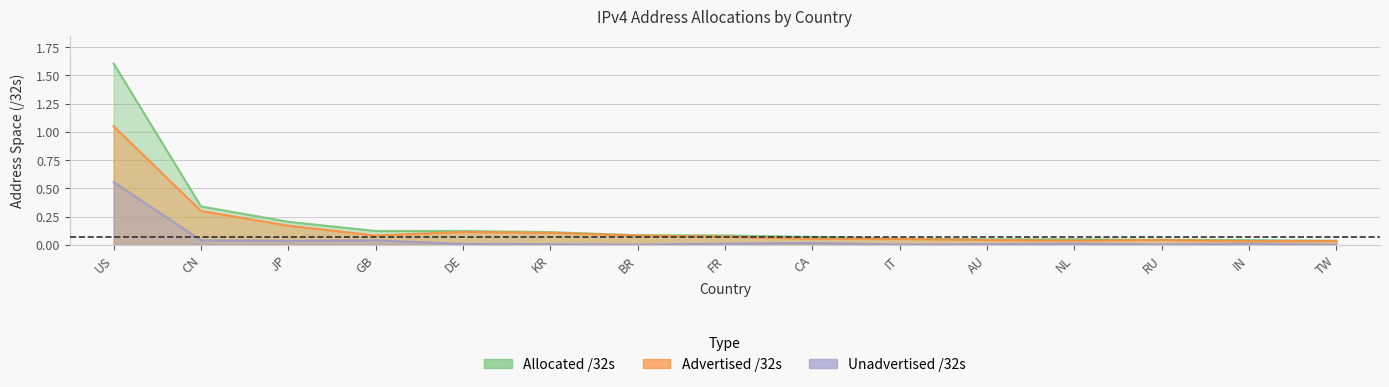

Rank the categories by Advertised /32s value from highest to lowest.

US, CN, JP, DE, KR, GB, BR, FR, CA, IT, RU, AU, NL, TW, IN